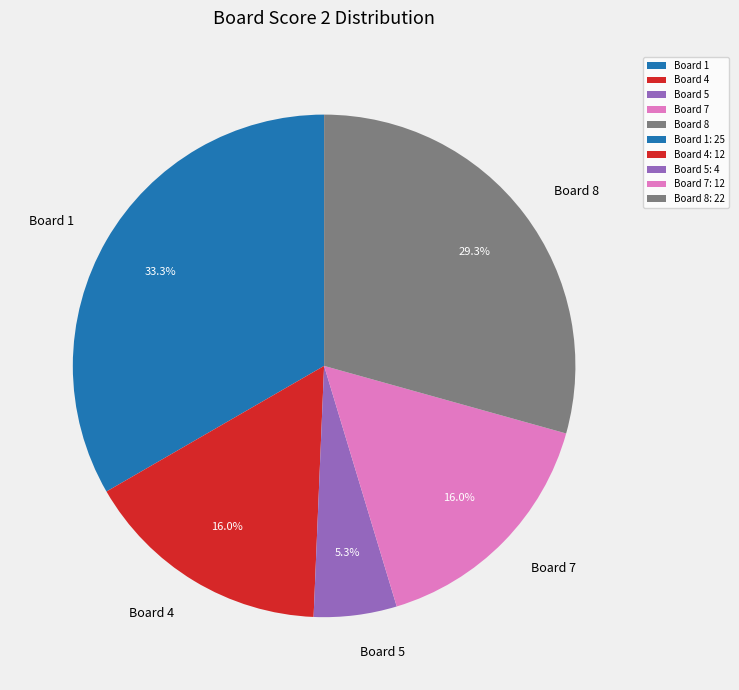

What is the ratio of the value at Board 4 to the value at Board 5?

3.0